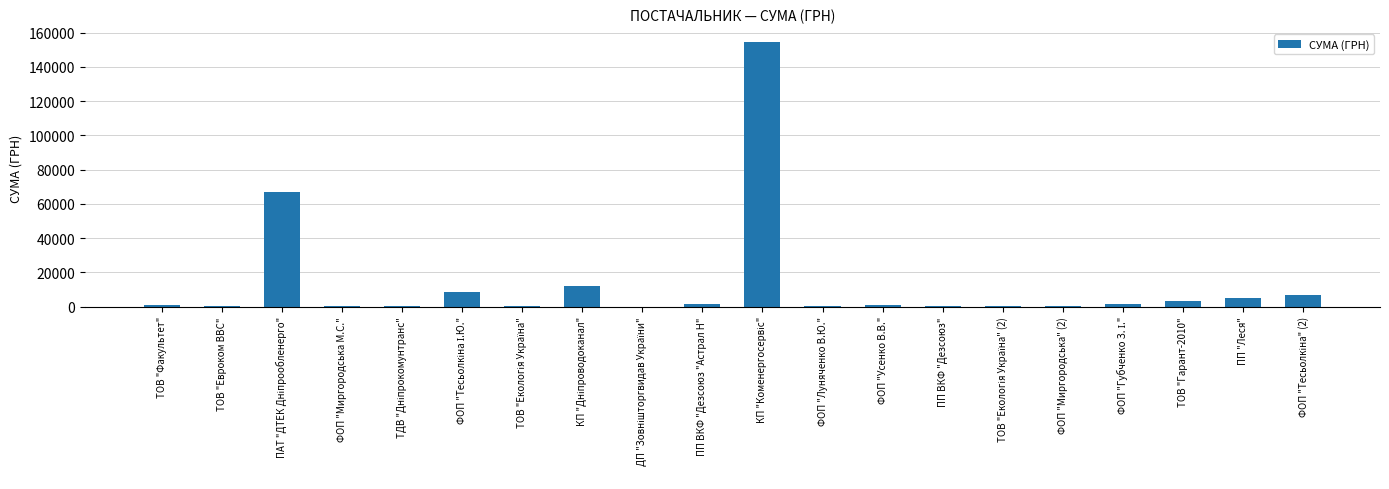

What is the sum of all values?

263909.5